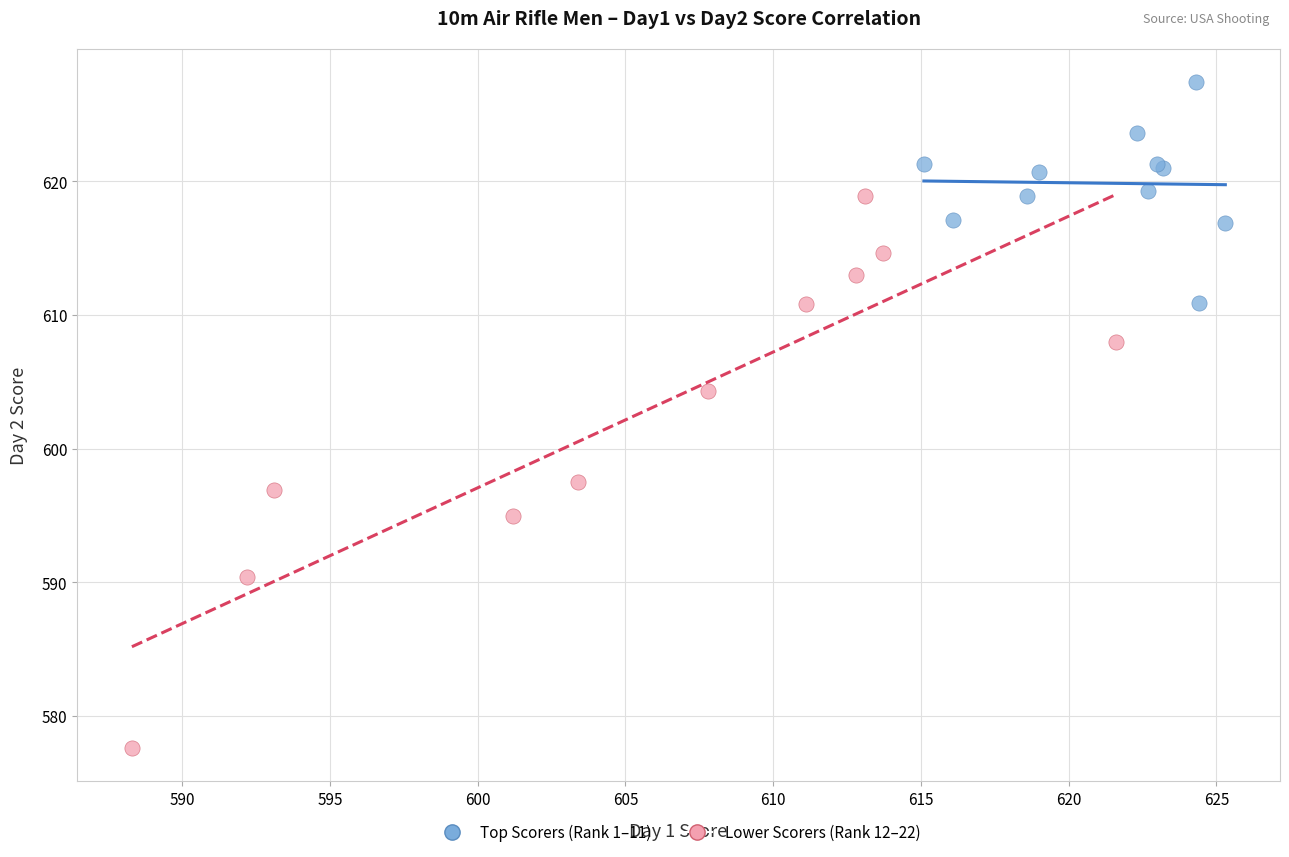

Which series contains the highest Y value?

Top Scorers (Rank 1–11)